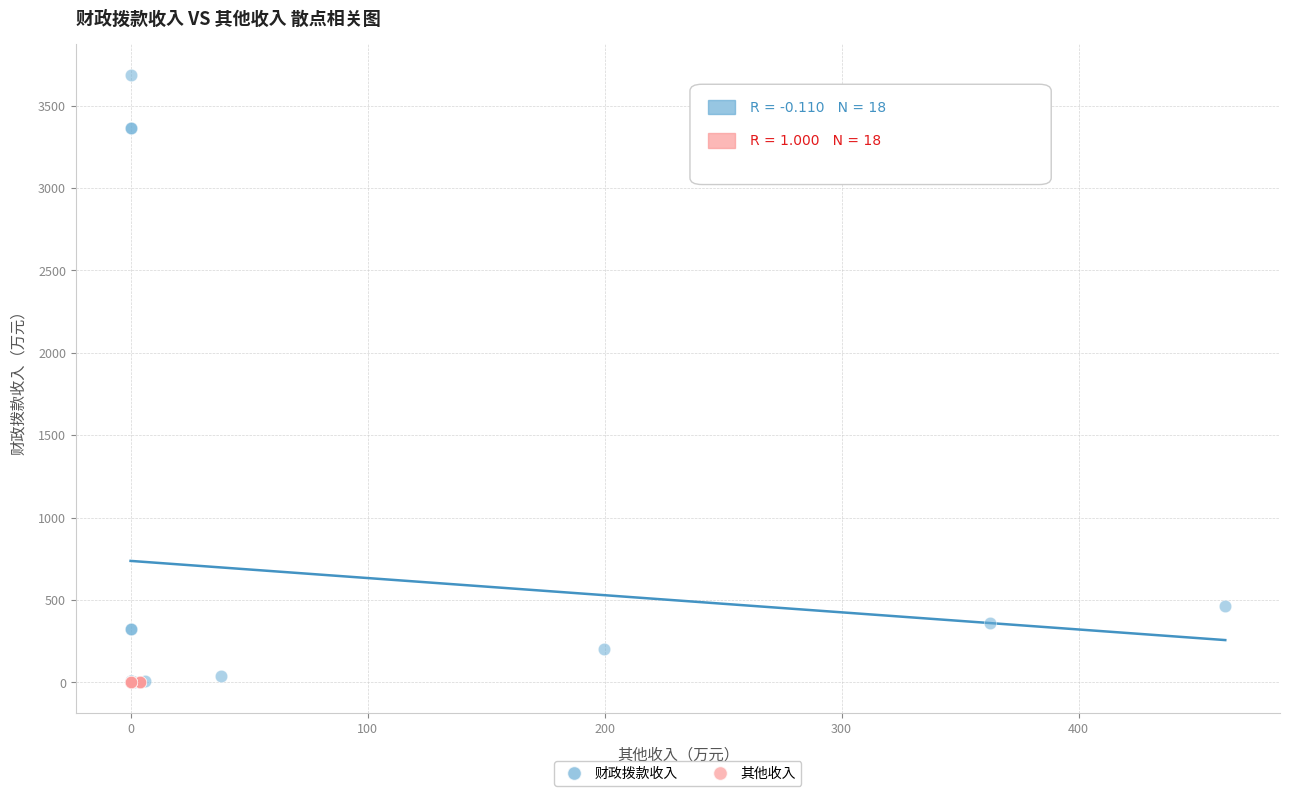

Which series contains the highest Y value?

财政拨款收入